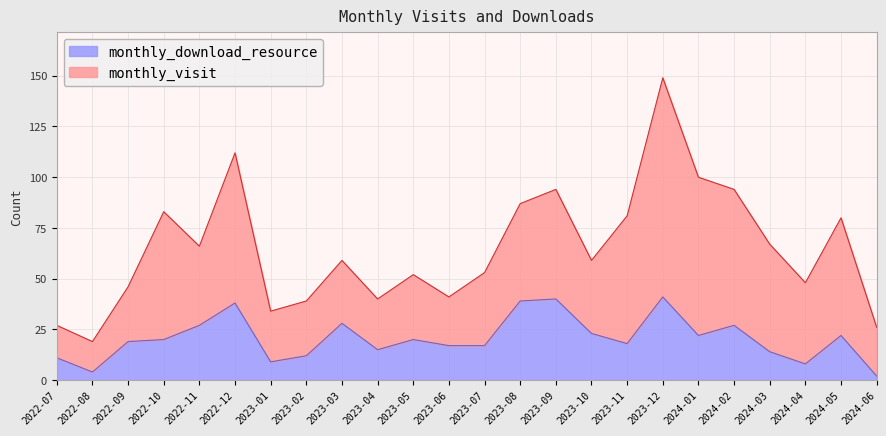

List the labels in order of value, smallest first.

2024-06, 2022-08, 2024-04, 2023-01, 2022-07, 2023-02, 2024-03, 2023-04, 2023-06, 2023-07, 2023-11, 2022-09, 2022-10, 2023-05, 2024-01, 2024-05, 2023-10, 2022-11, 2024-02, 2023-03, 2022-12, 2023-08, 2023-09, 2023-12